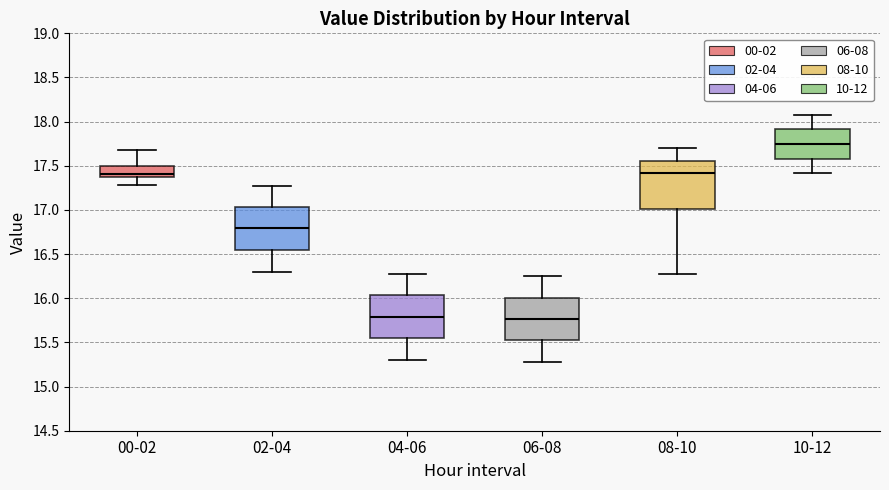

Which box has the highest median line?

10-12